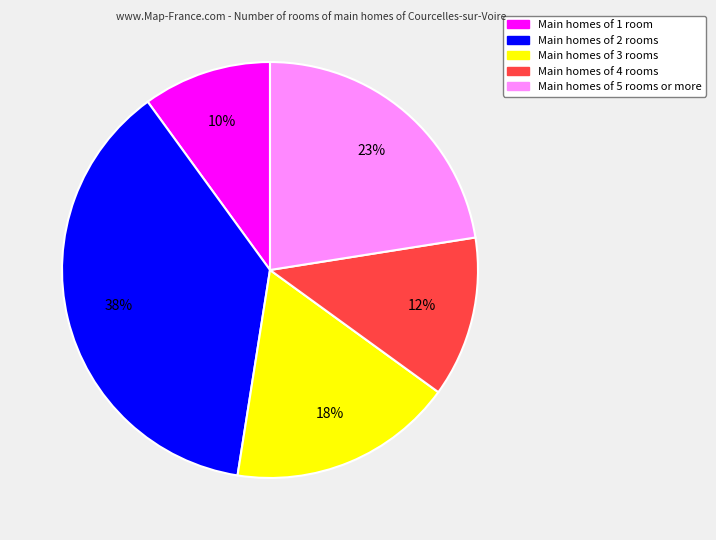

Does any single category account for the majority?

No